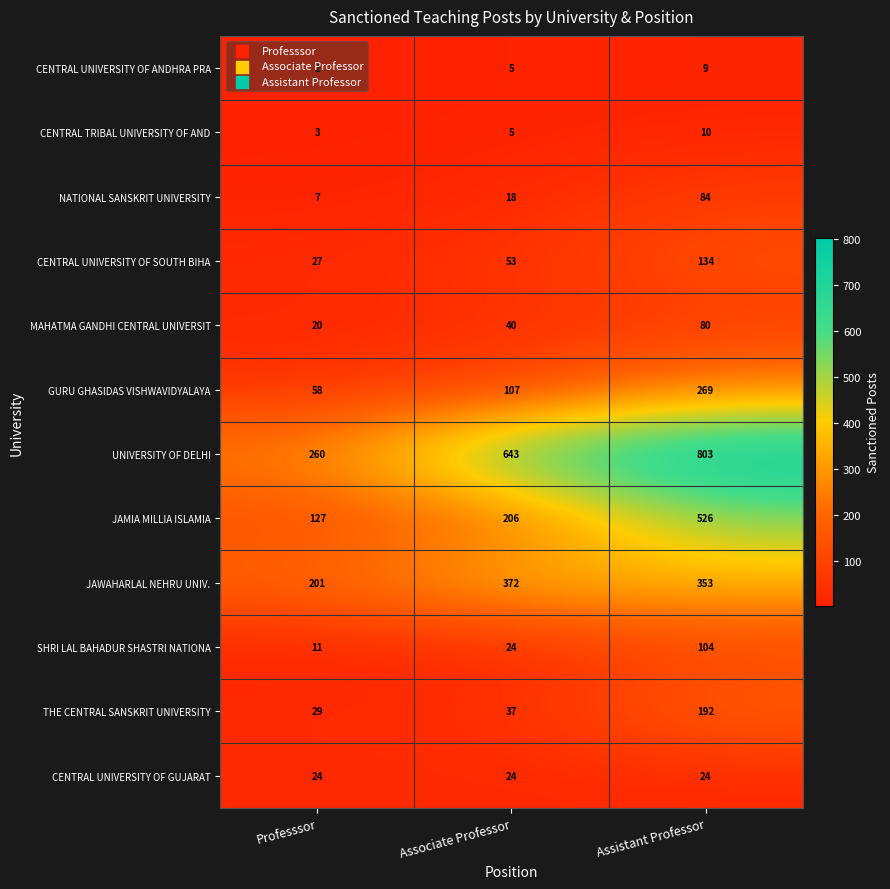

What is the difference between the MAHATMA GANDHI CENTRAL UNIVERSIT values at Professsor and Assistant Professor?

60